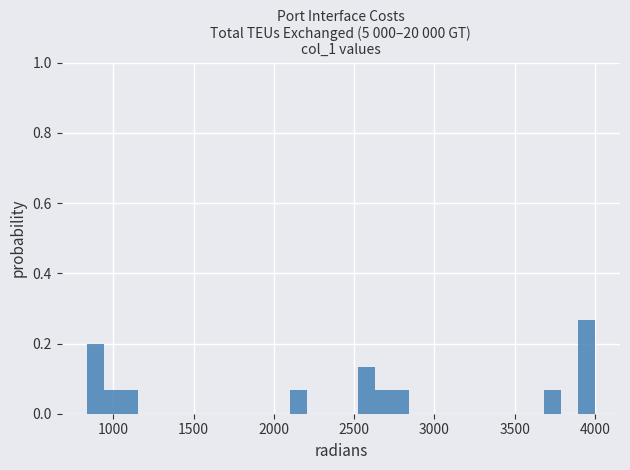

Around what value on the x-axis is the tallest bar? Give the approximate position of its centre, as read against the axis.

3950